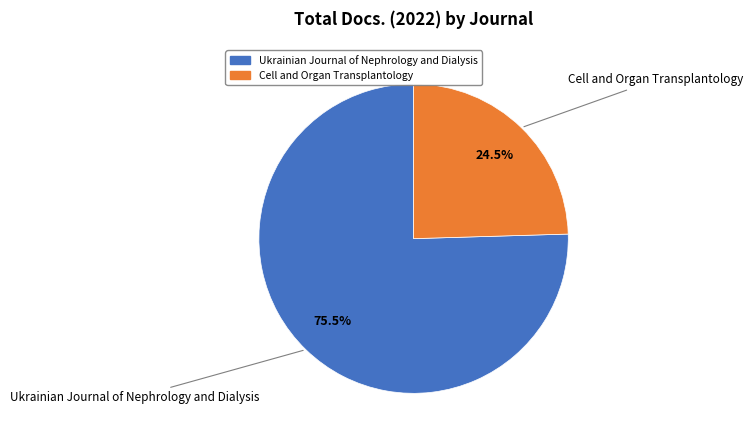

Which slice is the smallest?

Cell and Organ Transplantology